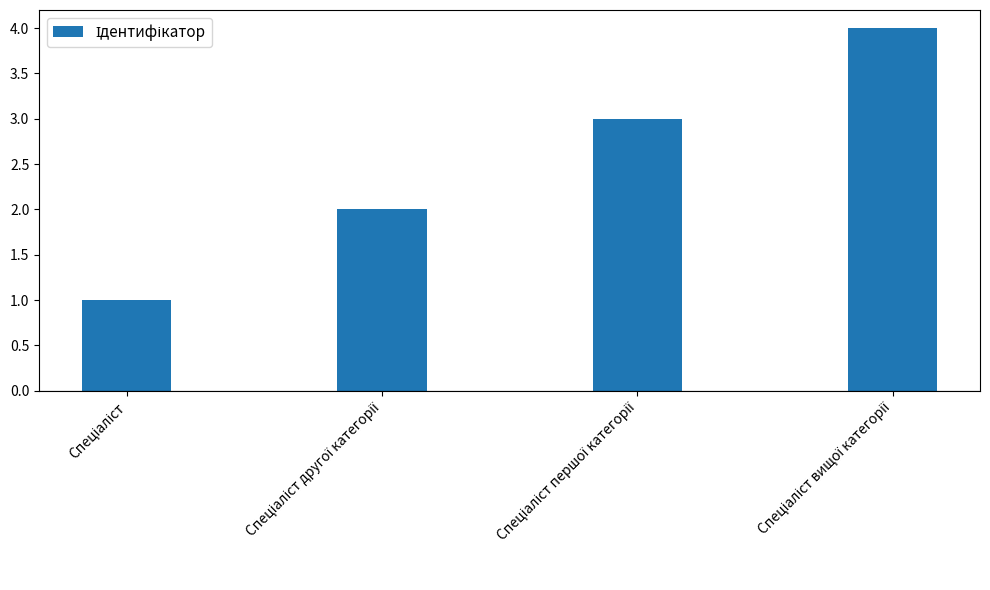

What is the difference between the maximum and minimum values?

3